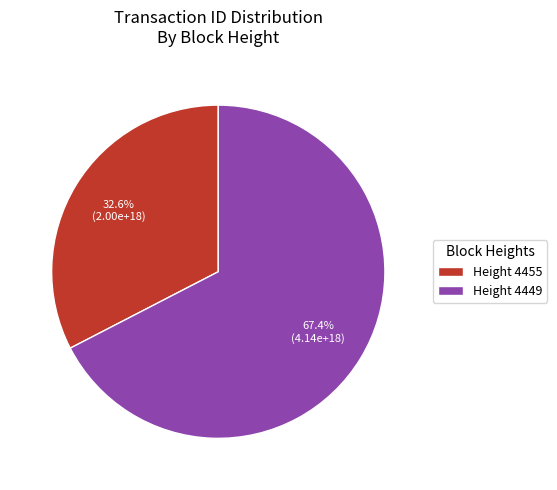

Combined, do Height 4455 and Height 4449 account for over 50%?

Yes